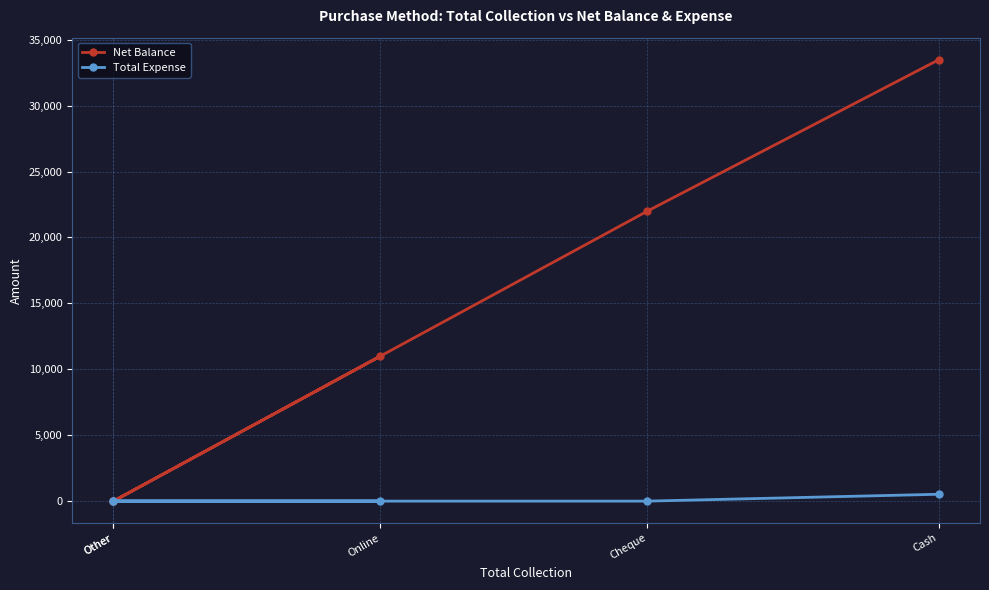

Rank the series by their maximum value, from highest to lowest.

Net Balance, Total Expense